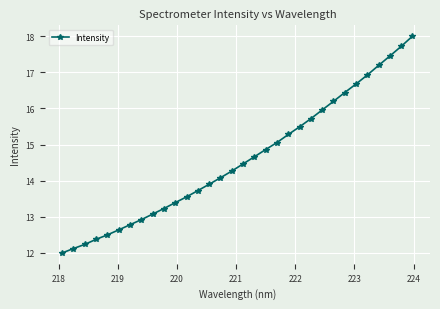

True or false: the data has more than 2 interior local peaks.

False